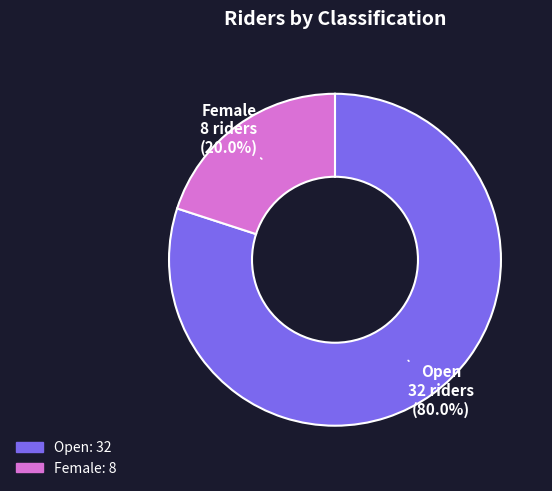

To the nearest percent, what percentage of the pie is Female?

20%